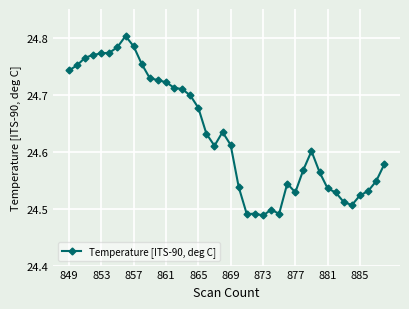

What is the sum of all values?

985.2